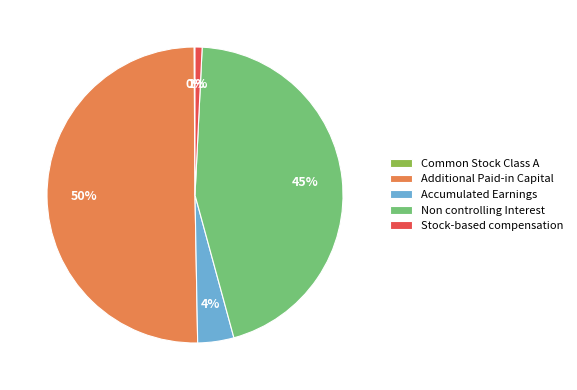

To the nearest percent, what portion does Additional Paid-in Capital represent?

50%